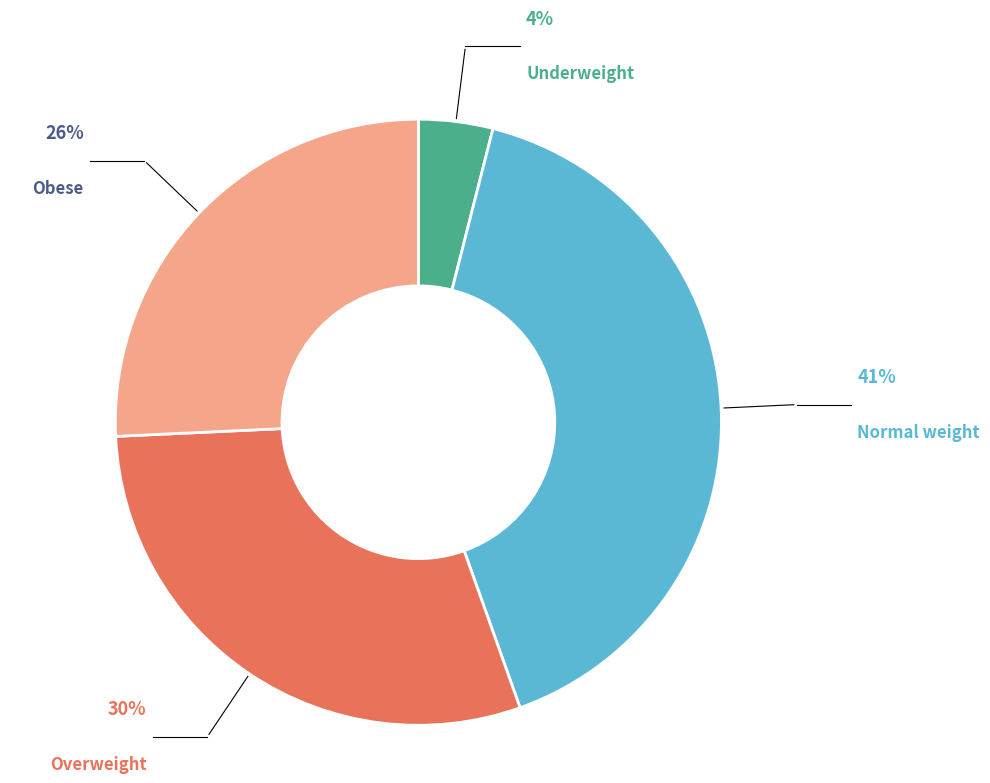

Rank the categories by value from lowest to highest.

Underweight, Obese, Overweight, Normal weight